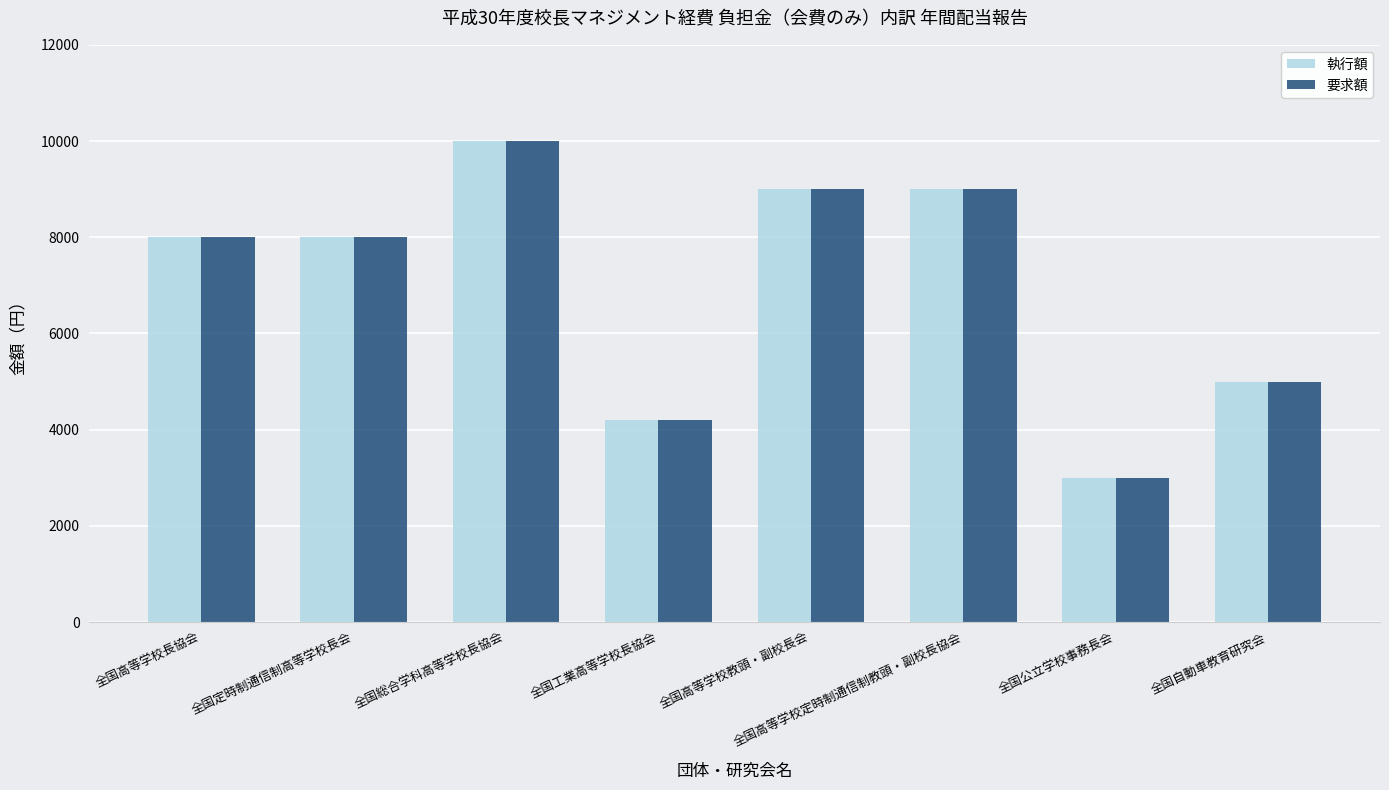

Count the 執行額 values in the range 5000 to 9000.

5